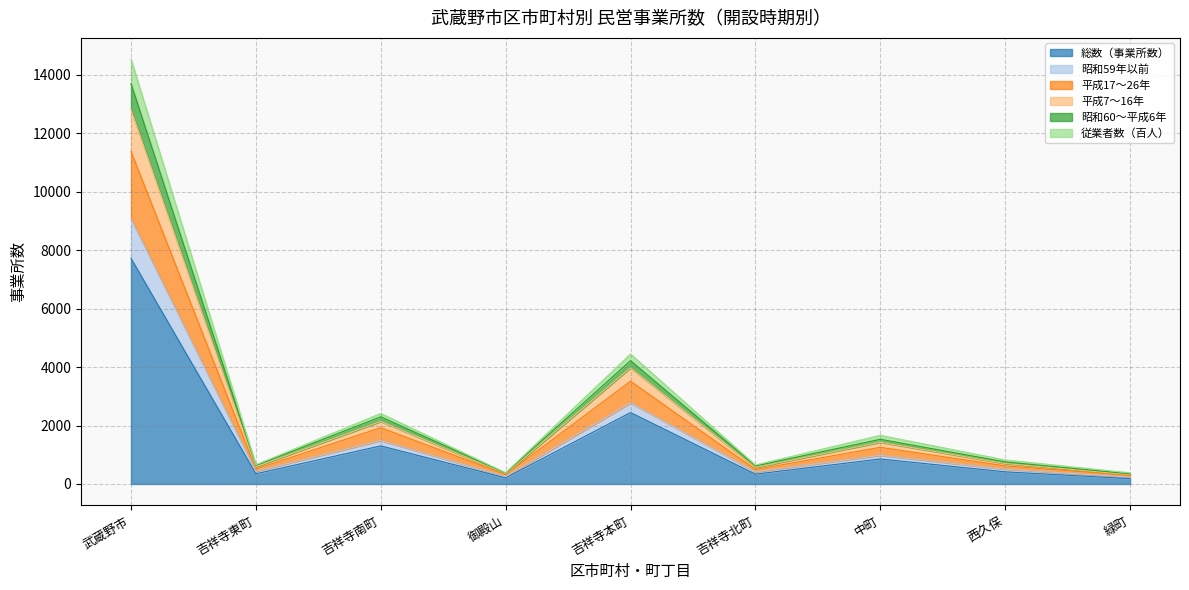

What is the label of the 9th point from the right?

武蔵野市